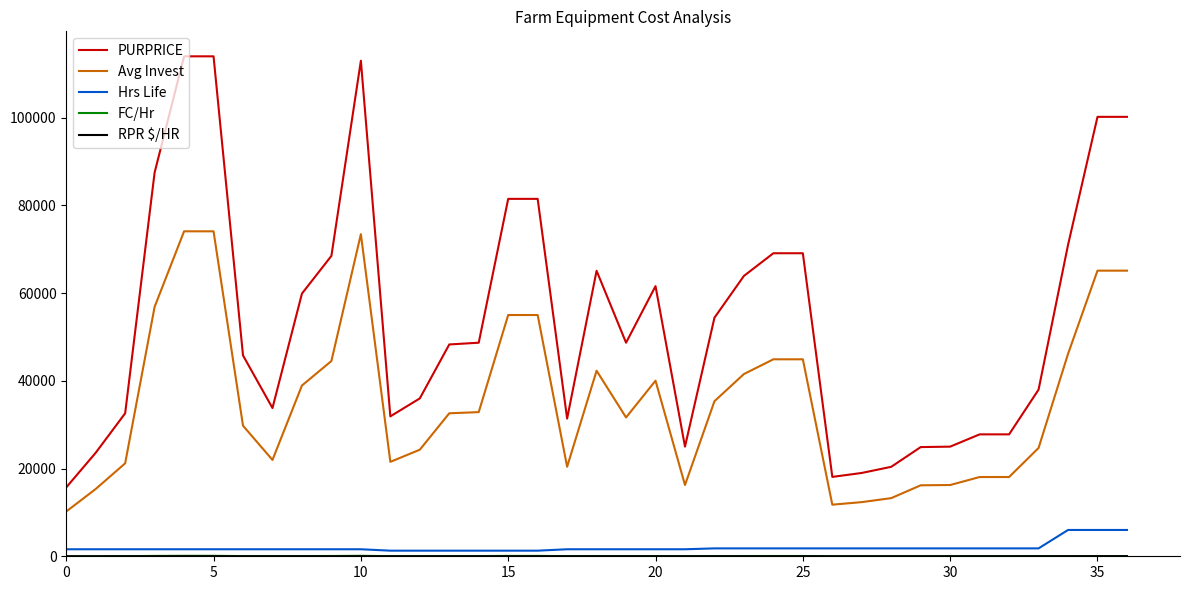

Which series has the widest spread of values?

PURPRICE